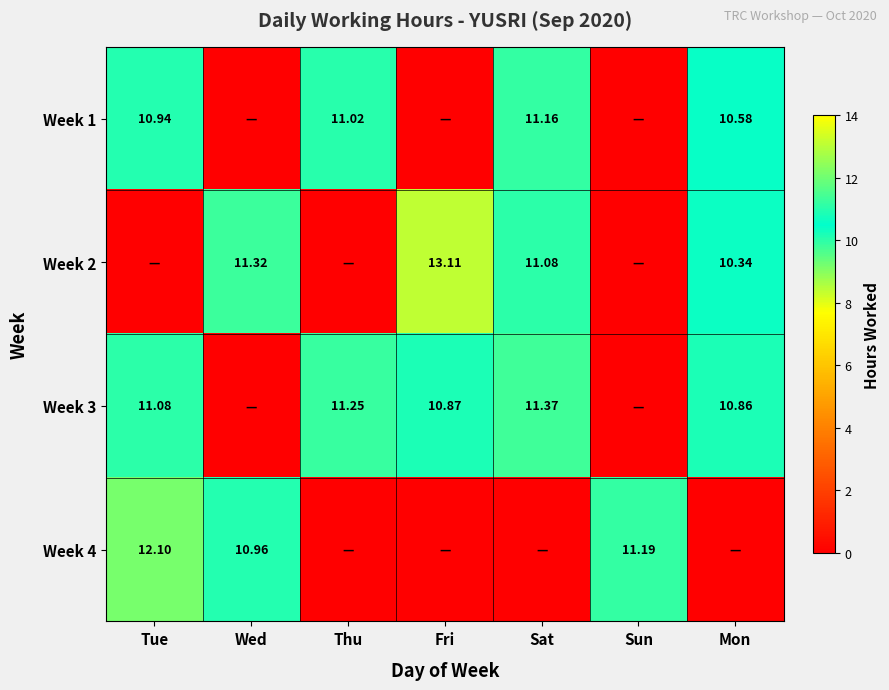

Is the value of Week 4 at Wed greater than the value of Week 2 at Fri?

No